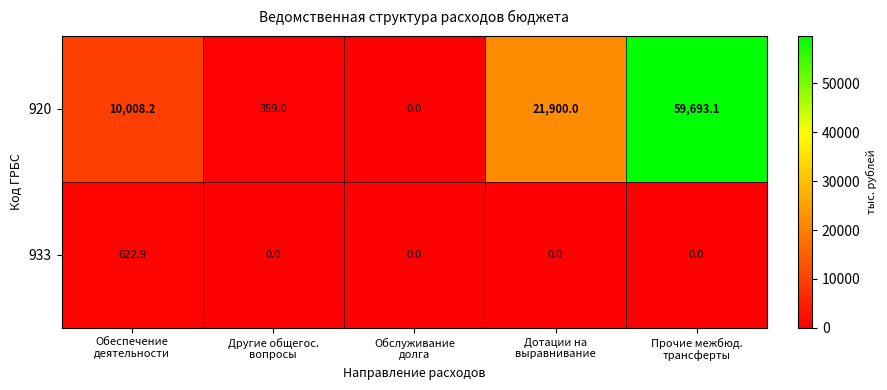

Count the number of data series in this chart.

2